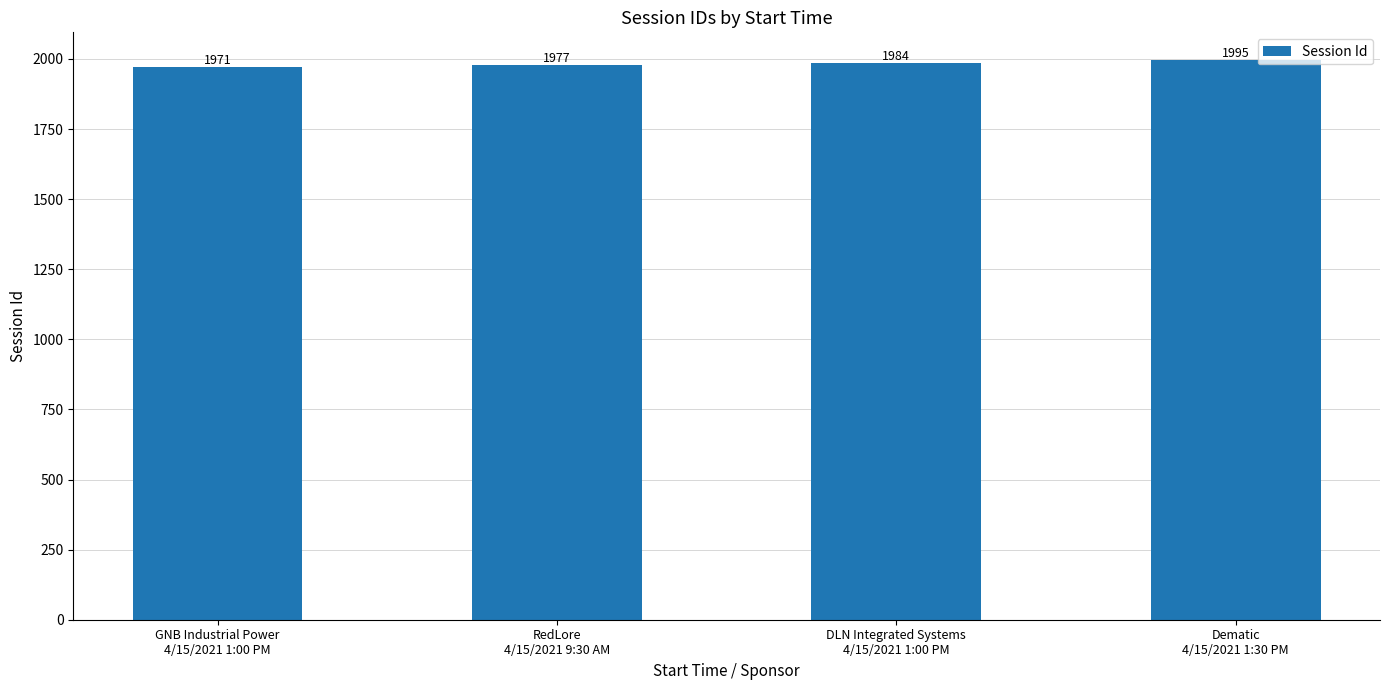

How many distinct data groups are displayed?

1